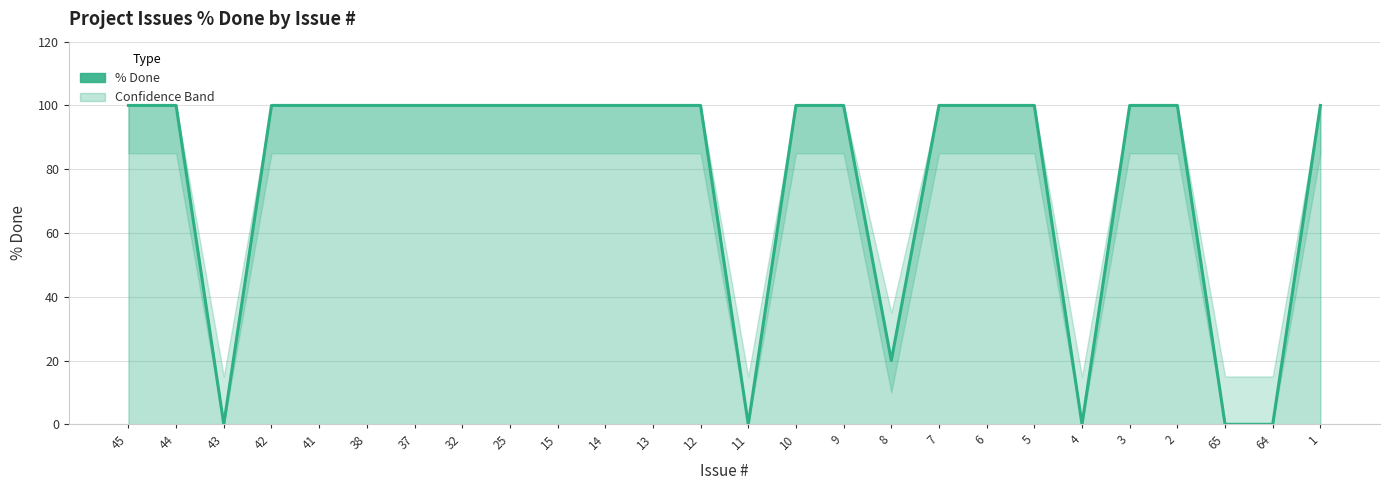

How many positive values are there?

21